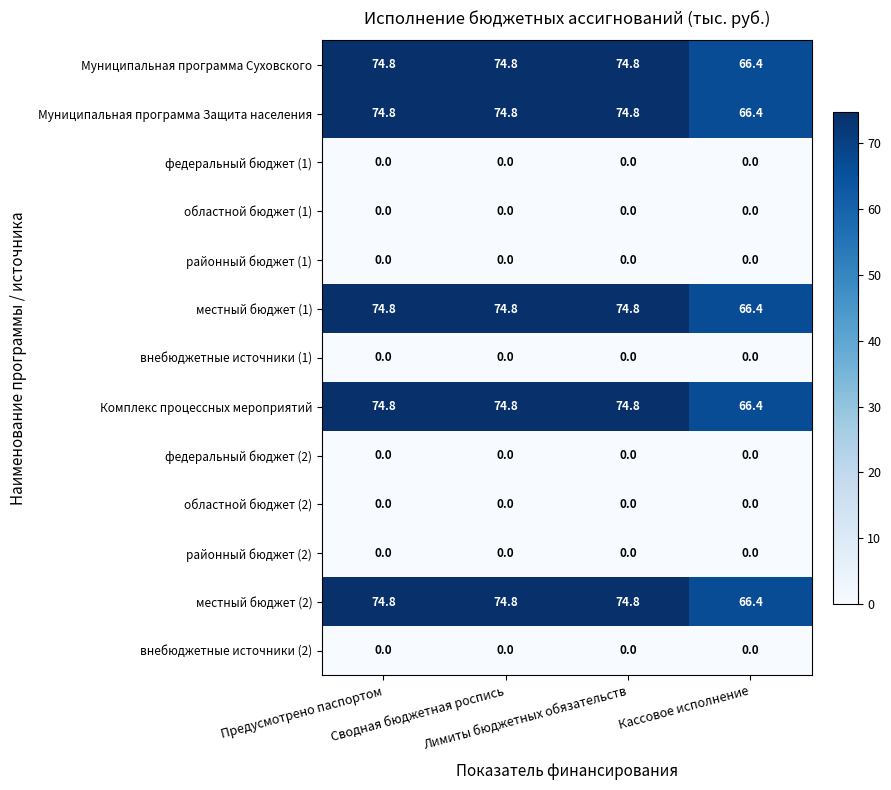

What is the spread (max minus min) of values at Предусмотрено паспортом?

74.8